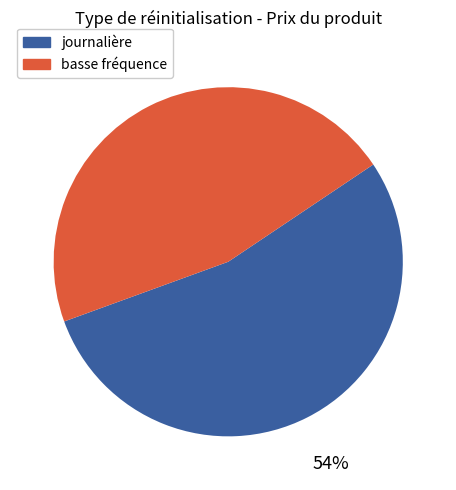

Does any single category account for the majority?

Yes